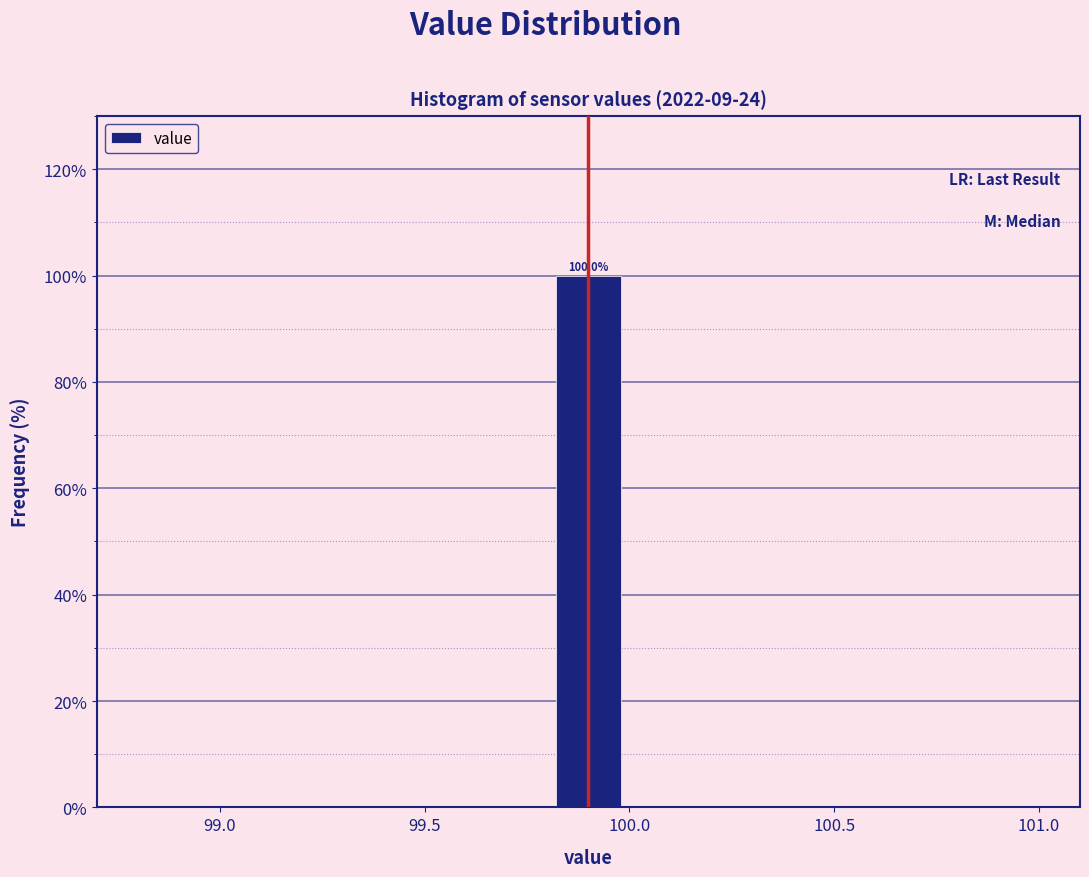

Over which range of the x-axis is the bar tallest?

99.8 to 100.0